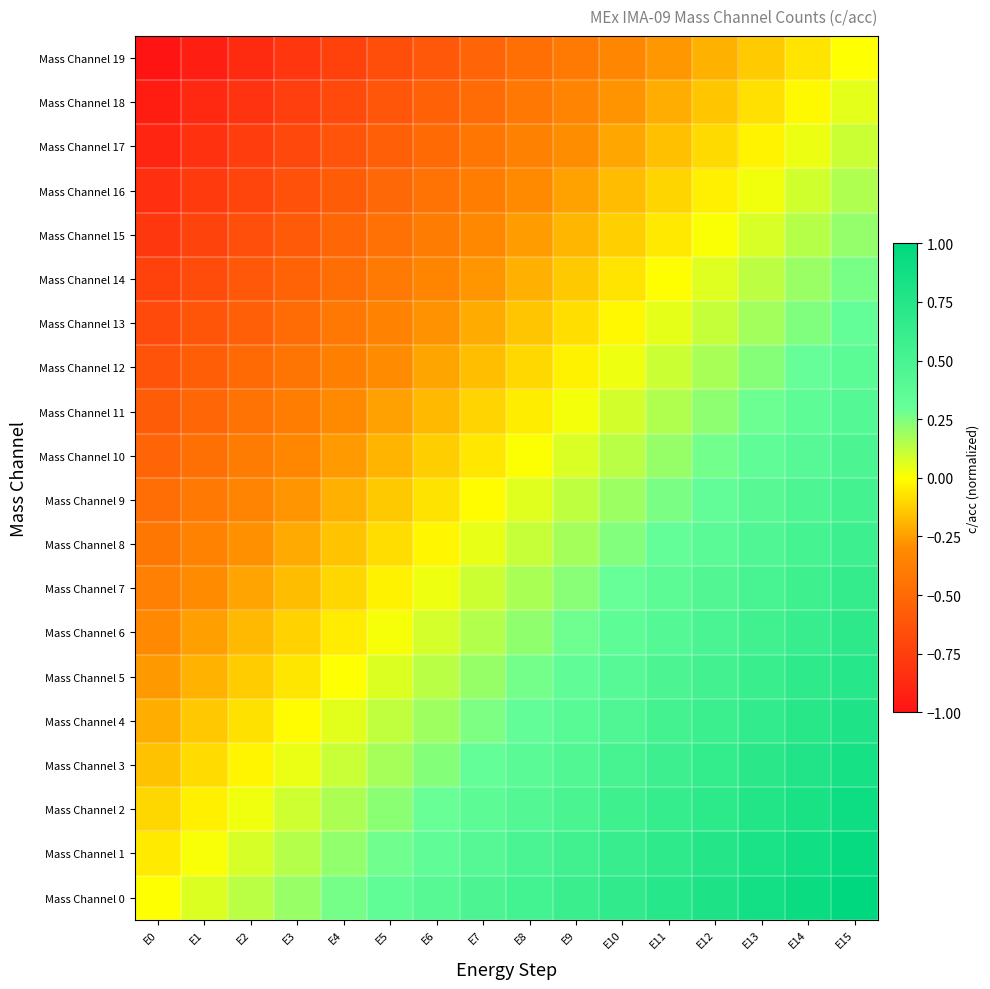

Reading right to left, extract all data points from this chart.

Mass Channel 0: E15=1.0	E14=0.9	E13=0.9	E12=0.8	E11=0.7	E10=0.7	E9=0.6	E8=0.5	E7=0.5	E6=0.4	E5=0.3	E4=0.3	E3=0.2	E2=0.1	E1=0.1	E0=0.0
Mass Channel 1: E15=0.9	E14=0.9	E13=0.8	E12=0.7	E11=0.7	E10=0.6	E9=0.5	E8=0.5	E7=0.4	E6=0.3	E5=0.3	E4=0.2	E3=0.1	E2=0.1	E1=0.0	E0=-0.1
Mass Channel 2: E15=0.9	E14=0.8	E13=0.8	E12=0.7	E11=0.6	E10=0.6	E9=0.5	E8=0.4	E7=0.4	E6=0.3	E5=0.2	E4=0.2	E3=0.1	E2=0.0	E1=-0.0	E0=-0.1
Mass Channel 3: E15=0.8	E14=0.8	E13=0.7	E12=0.6	E11=0.6	E10=0.5	E9=0.4	E8=0.4	E7=0.3	E6=0.2	E5=0.2	E4=0.1	E3=0.0	E2=-0.0	E1=-0.1	E0=-0.2
Mass Channel 4: E15=0.8	E14=0.7	E13=0.7	E12=0.6	E11=0.5	E10=0.5	E9=0.4	E8=0.3	E7=0.3	E6=0.2	E5=0.1	E4=0.1	E3=-0.0	E2=-0.1	E1=-0.1	E0=-0.2
Mass Channel 5: E15=0.7	E14=0.7	E13=0.6	E12=0.5	E11=0.5	E10=0.4	E9=0.3	E8=0.3	E7=0.2	E6=0.1	E5=0.1	E4=0.0	E3=-0.1	E2=-0.1	E1=-0.2	E0=-0.3
Mass Channel 6: E15=0.7	E14=0.6	E13=0.6	E12=0.5	E11=0.4	E10=0.4	E9=0.3	E8=0.2	E7=0.2	E6=0.1	E5=0.0	E4=-0.0	E3=-0.1	E2=-0.2	E1=-0.2	E0=-0.3
Mass Channel 7: E15=0.6	E14=0.6	E13=0.5	E12=0.4	E11=0.4	E10=0.3	E9=0.2	E8=0.2	E7=0.1	E6=0.0	E5=-0.0	E4=-0.1	E3=-0.2	E2=-0.2	E1=-0.3	E0=-0.4
Mass Channel 8: E15=0.6	E14=0.5	E13=0.4	E12=0.4	E11=0.3	E10=0.2	E9=0.2	E8=0.1	E7=0.0	E6=-0.0	E5=-0.1	E4=-0.2	E3=-0.2	E2=-0.3	E1=-0.4	E0=-0.4
Mass Channel 9: E15=0.5	E14=0.5	E13=0.4	E12=0.3	E11=0.3	E10=0.2	E9=0.1	E8=0.1	E7=-0.0	E6=-0.1	E5=-0.1	E4=-0.2	E3=-0.3	E2=-0.3	E1=-0.4	E0=-0.5
Mass Channel 10: E15=0.5	E14=0.4	E13=0.3	E12=0.3	E11=0.2	E10=0.1	E9=0.1	E8=0.0	E7=-0.1	E6=-0.1	E5=-0.2	E4=-0.3	E3=-0.3	E2=-0.4	E1=-0.5	E0=-0.5
Mass Channel 11: E15=0.4	E14=0.4	E13=0.3	E12=0.2	E11=0.2	E10=0.1	E9=0.0	E8=-0.0	E7=-0.1	E6=-0.2	E5=-0.2	E4=-0.3	E3=-0.4	E2=-0.4	E1=-0.5	E0=-0.6
Mass Channel 12: E15=0.4	E14=0.3	E13=0.2	E12=0.2	E11=0.1	E10=0.0	E9=-0.0	E8=-0.1	E7=-0.2	E6=-0.2	E5=-0.3	E4=-0.4	E3=-0.4	E2=-0.5	E1=-0.6	E0=-0.6
Mass Channel 13: E15=0.3	E14=0.2	E13=0.2	E12=0.1	E11=0.0	E10=-0.0	E9=-0.1	E8=-0.2	E7=-0.2	E6=-0.3	E5=-0.4	E4=-0.4	E3=-0.5	E2=-0.6	E1=-0.6	E0=-0.7
Mass Channel 14: E15=0.3	E14=0.2	E13=0.1	E12=0.1	E11=-0.0	E10=-0.1	E9=-0.1	E8=-0.2	E7=-0.3	E6=-0.3	E5=-0.4	E4=-0.5	E3=-0.5	E2=-0.6	E1=-0.7	E0=-0.7
Mass Channel 15: E15=0.2	E14=0.1	E13=0.1	E12=0.0	E11=-0.1	E10=-0.1	E9=-0.2	E8=-0.3	E7=-0.3	E6=-0.4	E5=-0.5	E4=-0.5	E3=-0.6	E2=-0.7	E1=-0.7	E0=-0.8
Mass Channel 16: E15=0.2	E14=0.1	E13=0.0	E12=-0.0	E11=-0.1	E10=-0.2	E9=-0.2	E8=-0.3	E7=-0.4	E6=-0.4	E5=-0.5	E4=-0.6	E3=-0.6	E2=-0.7	E1=-0.8	E0=-0.8
Mass Channel 17: E15=0.1	E14=0.0	E13=-0.0	E12=-0.1	E11=-0.2	E10=-0.2	E9=-0.3	E8=-0.4	E7=-0.4	E6=-0.5	E5=-0.6	E4=-0.6	E3=-0.7	E2=-0.8	E1=-0.8	E0=-0.9
Mass Channel 18: E15=0.1	E14=-0.0	E13=-0.1	E12=-0.1	E11=-0.2	E10=-0.3	E9=-0.3	E8=-0.4	E7=-0.5	E6=-0.5	E5=-0.6	E4=-0.7	E3=-0.7	E2=-0.8	E1=-0.9	E0=-0.9
Mass Channel 19: E15=0.0	E14=-0.1	E13=-0.1	E12=-0.2	E11=-0.3	E10=-0.3	E9=-0.4	E8=-0.5	E7=-0.5	E6=-0.6	E5=-0.7	E4=-0.7	E3=-0.8	E2=-0.9	E1=-0.9	E0=-1.0